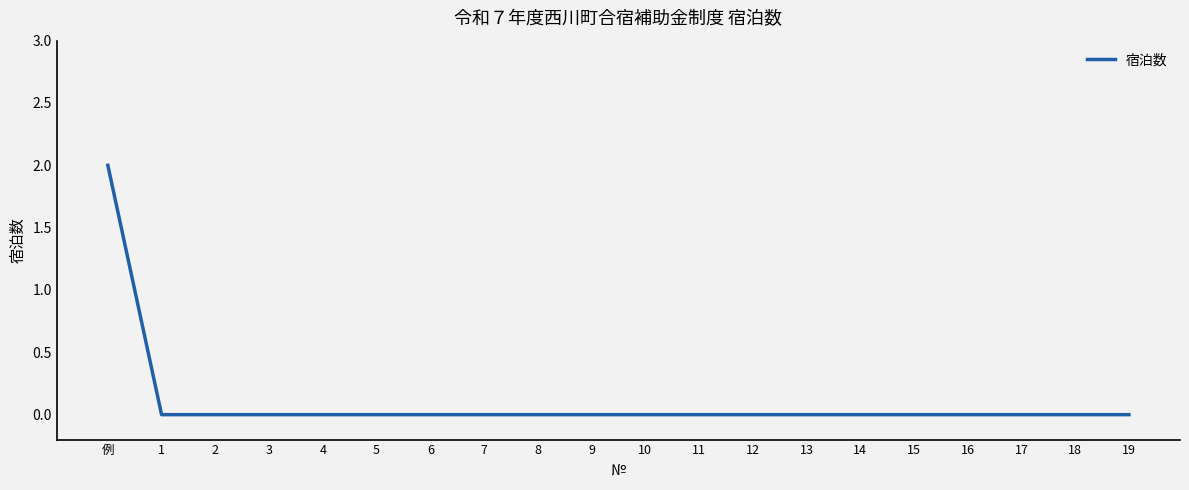

Which label corresponds to the largest value in the chart?

例